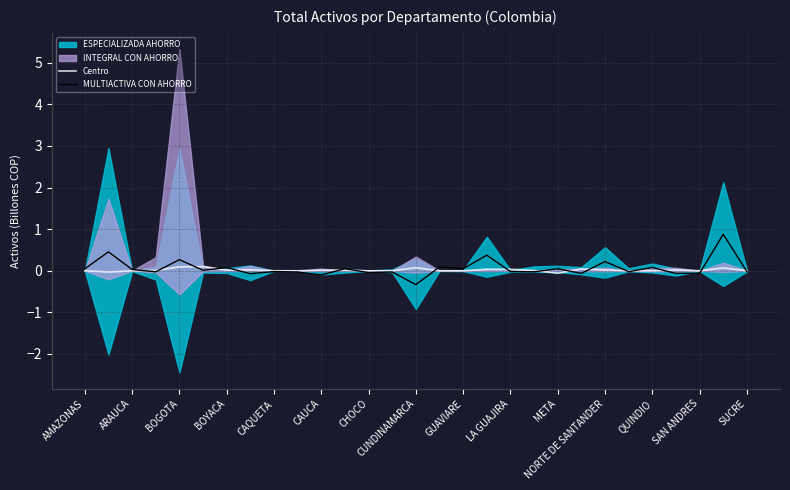

True or false: MULTIACTIVA CON AHORRO and Centro intersect in this chart.

True